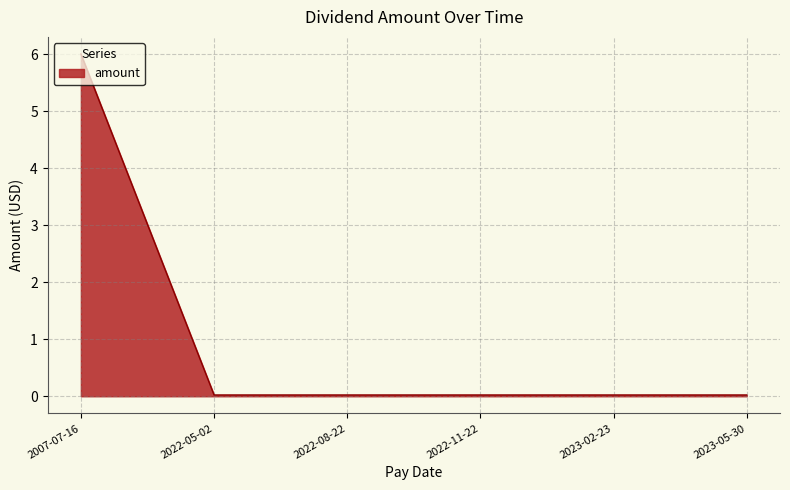

At which category does the chart reach its peak across all series?

2007-07-16